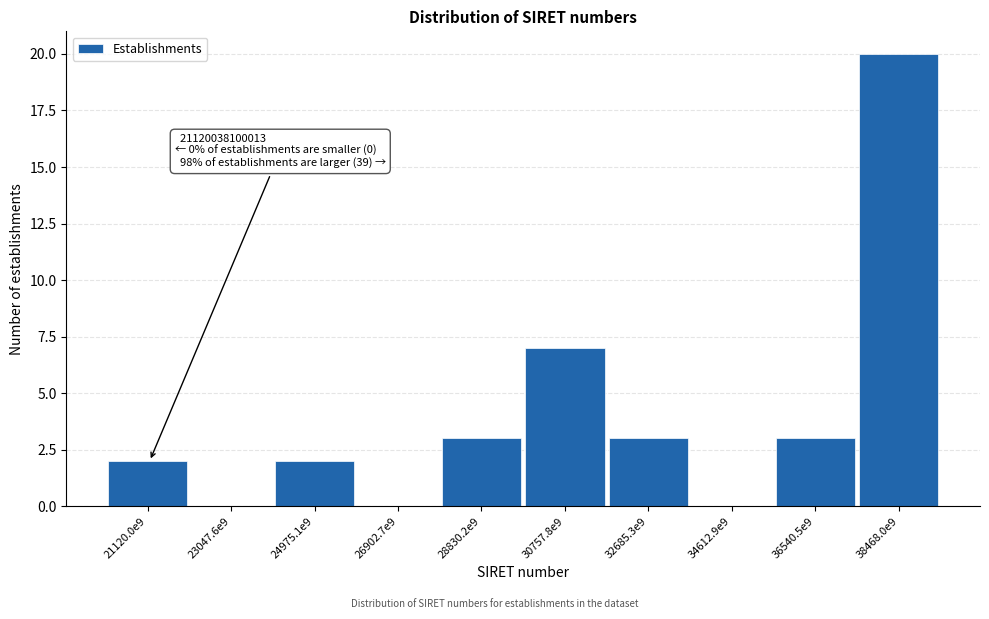

Reading right to left, extract all data points from this chart.

38468.0e9=20	36540.5e9=3	34612.9e9=0	32685.3e9=3	30757.8e9=7	28830.2e9=3	26902.7e9=0	24975.1e9=2	23047.6e9=0	21120.0e9=2